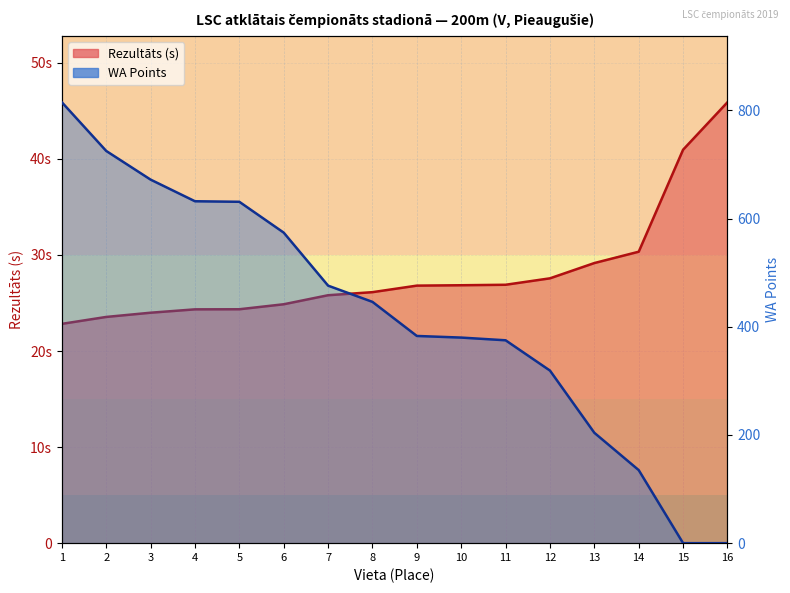

The WA series shows 380.0 at 10. True or false?

True